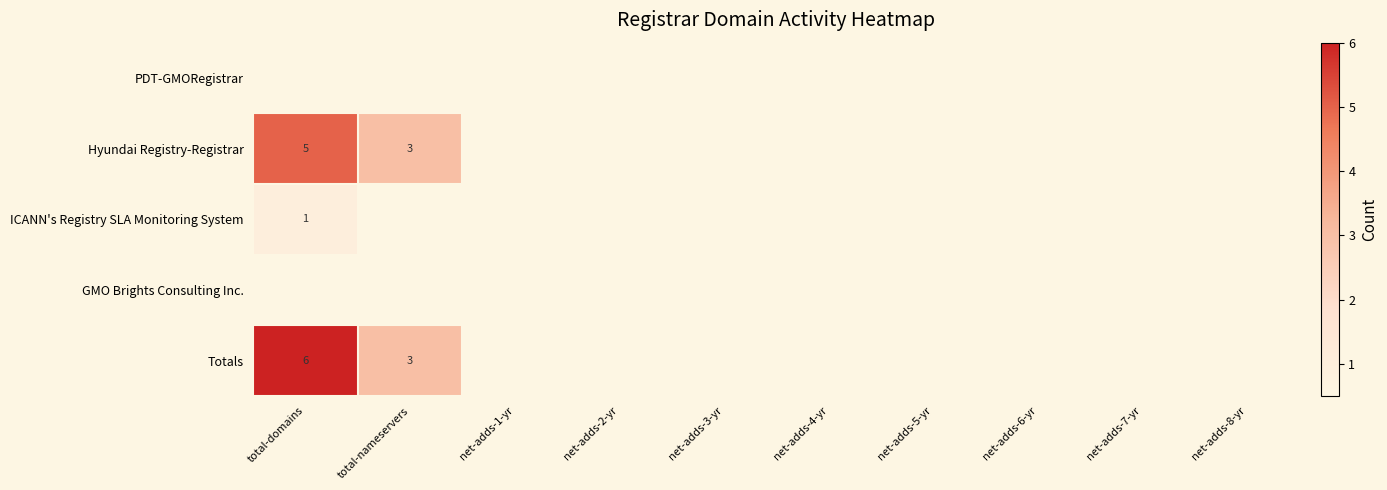

True or false: Hyundai Registry-Registrar has a value of 5 at total-domains.

True